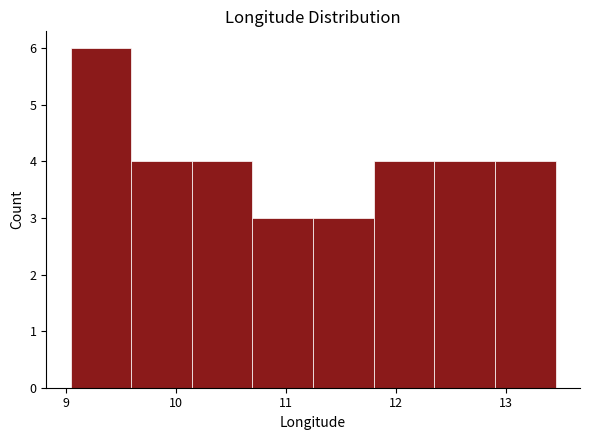

How tall is the bar that spans 9.6 to 10.1 on the x-axis? Neither the bar edges nor the heights are printed on the chart, so give them approximately, as read against the axes.

4